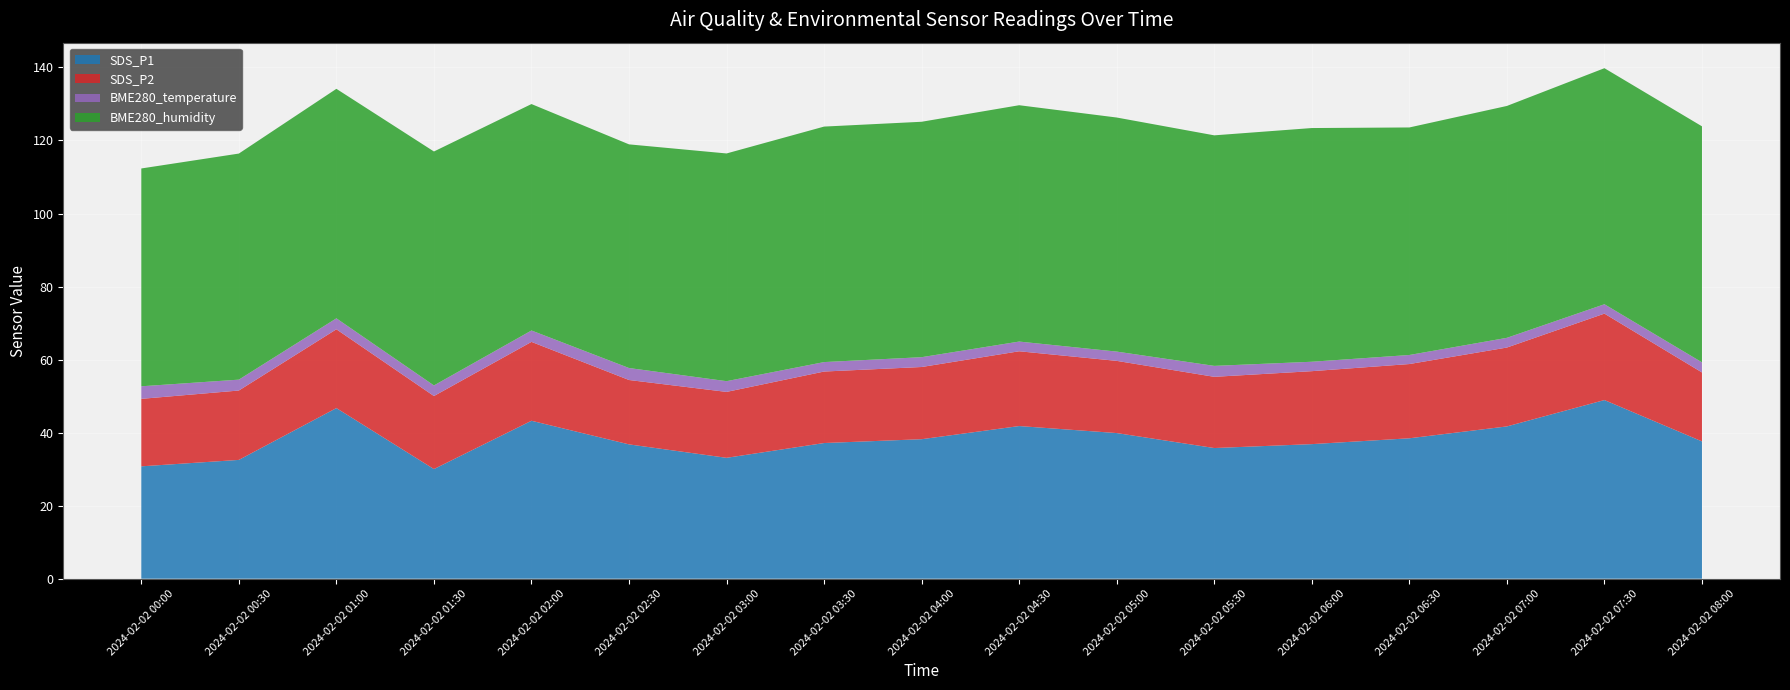

Reading left to right, transcribe all the data shown in this chart.

SDS_P1: 2024/02/02 00:00=30.8	2024/02/02 00:30=32.5	2024/02/02 01:00=46.7	2024/02/02 01:30=30.0	2024/02/02 02:00=43.2	2024/02/02 02:30=36.8	2024/02/02 03:00=33.1	2024/02/02 03:30=37.1	2024/02/02 04:00=38.2	2024/02/02 04:30=41.8	2024/02/02 05:00=39.9	2024/02/02 05:30=35.8	2024/02/02 06:00=36.9	2024/02/02 06:30=38.5	2024/02/02 07:00=41.7	2024/02/02 07:30=48.9	2024/02/02 08:00=37.6
SDS_P2: 2024/02/02 00:00=18.5	2024/02/02 00:30=19.0	2024/02/02 01:00=21.6	2024/02/02 01:30=20.0	2024/02/02 02:00=21.6	2024/02/02 02:30=17.6	2024/02/02 03:00=18.1	2024/02/02 03:30=19.6	2024/02/02 04:00=19.8	2024/02/02 04:30=20.5	2024/02/02 05:00=19.8	2024/02/02 05:30=19.5	2024/02/02 06:00=20.0	2024/02/02 06:30=20.3	2024/02/02 07:00=21.6	2024/02/02 07:30=23.7	2024/02/02 08:00=18.9
BME280_temperature: 2024/02/02 00:00=3.4	2024/02/02 00:30=3.0	2024/02/02 01:00=3.0	2024/02/02 01:30=2.9	2024/02/02 02:00=3.1	2024/02/02 02:30=3.3	2024/02/02 03:00=2.9	2024/02/02 03:30=2.6	2024/02/02 04:00=2.7	2024/02/02 04:30=2.7	2024/02/02 05:00=2.5	2024/02/02 05:30=3.0	2024/02/02 06:00=2.6	2024/02/02 06:30=2.5	2024/02/02 07:00=2.7	2024/02/02 07:30=2.6	2024/02/02 08:00=2.8
BME280_humidity: 2024/02/02 00:00=59.6	2024/02/02 00:30=61.9	2024/02/02 01:00=62.9	2024/02/02 01:30=64.1	2024/02/02 02:00=62.0	2024/02/02 02:30=61.2	2024/02/02 03:00=62.4	2024/02/02 03:30=64.5	2024/02/02 04:00=64.5	2024/02/02 04:30=64.7	2024/02/02 05:00=64.1	2024/02/02 05:30=63.1	2024/02/02 06:00=64.0	2024/02/02 06:30=62.3	2024/02/02 07:00=63.5	2024/02/02 07:30=64.6	2024/02/02 08:00=64.6